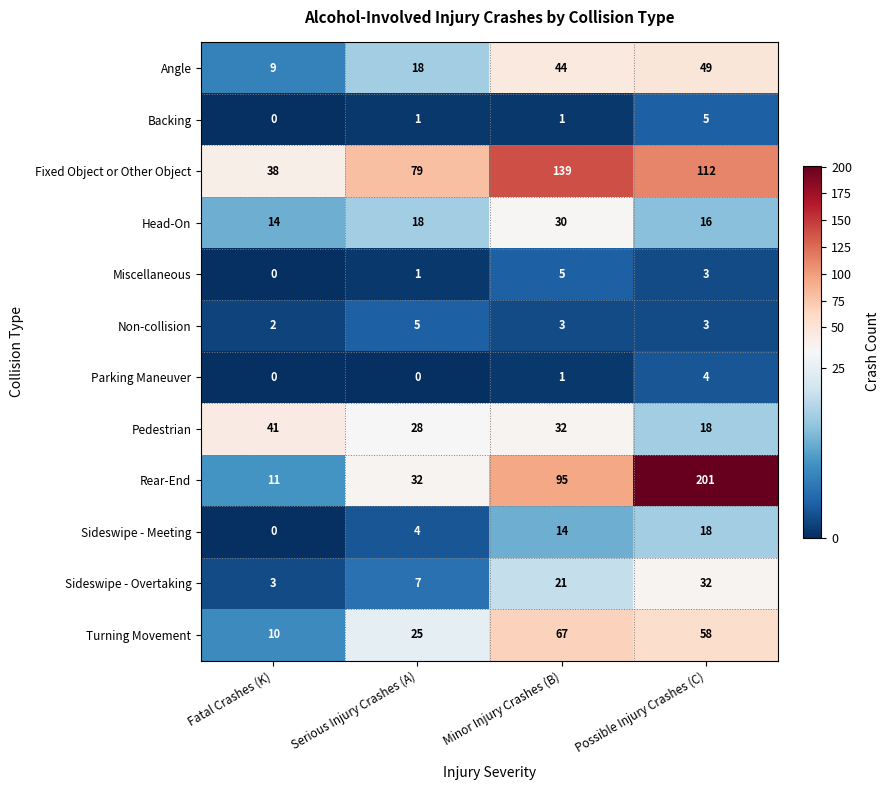

The value of Sideswipe - Meeting at Possible Injury Crashes (C) is 18. True or false?

True